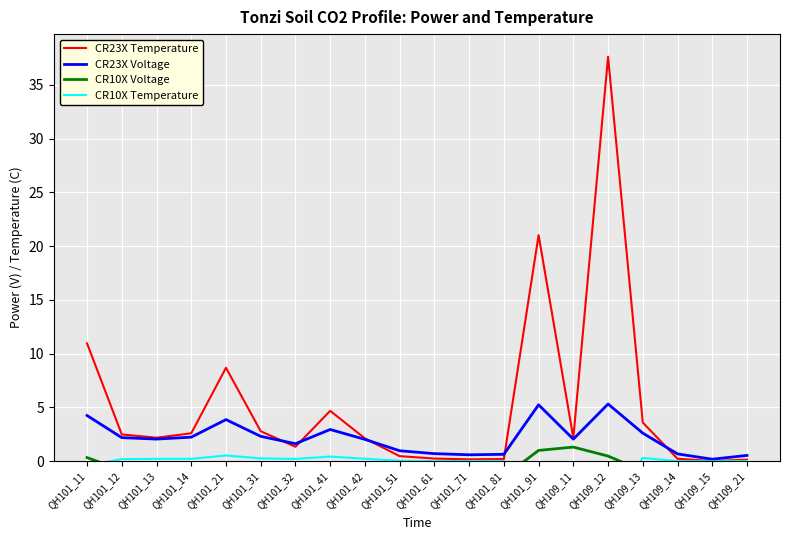

The value of CR10X Temperature at QH101_42 is 0.3. True or false?

False